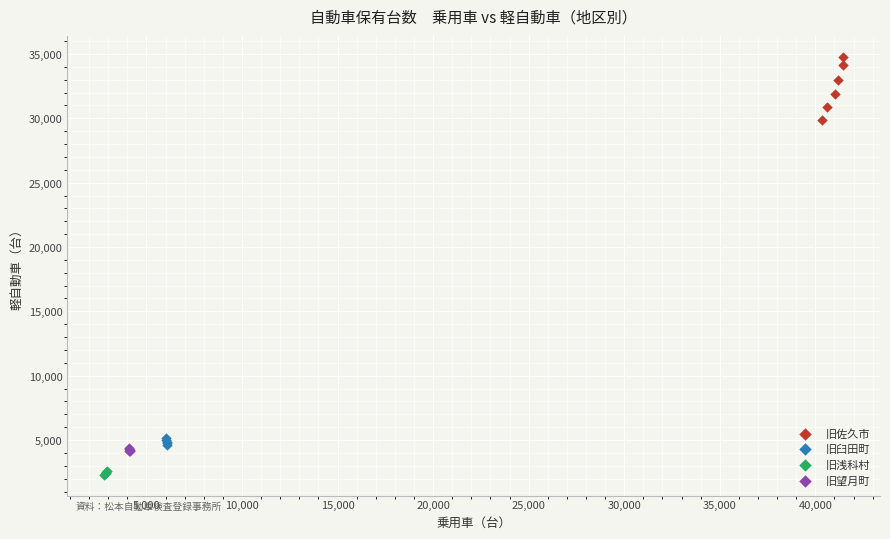

What are all the series names shown in the legend?

旧佐久市, 旧臼田町, 旧浅科村, 旧望月町